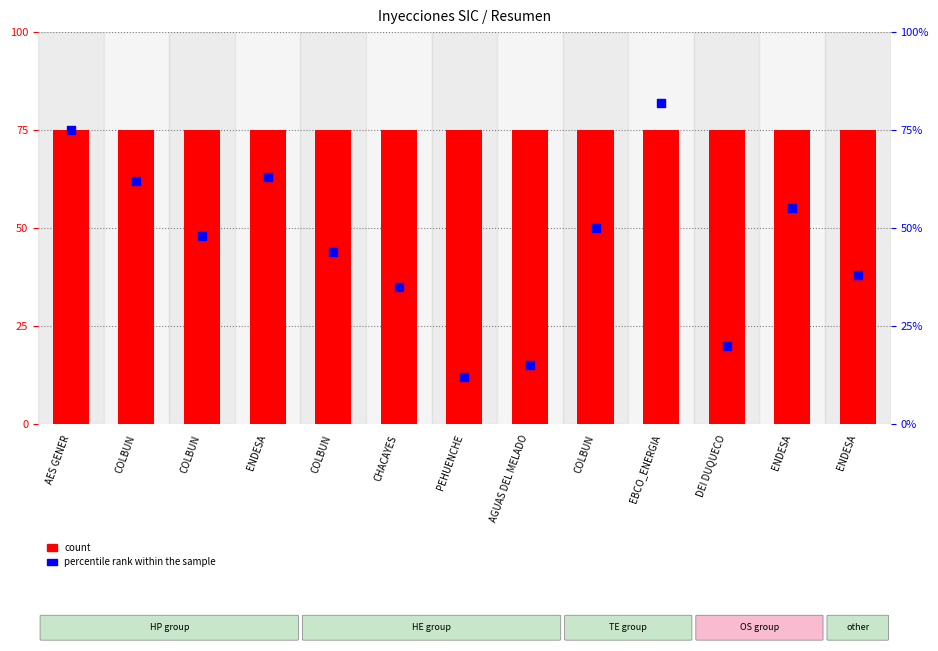

Is the value of count at ENDESA greater than the value of percentile rank within the sample at COLBUN?

Yes